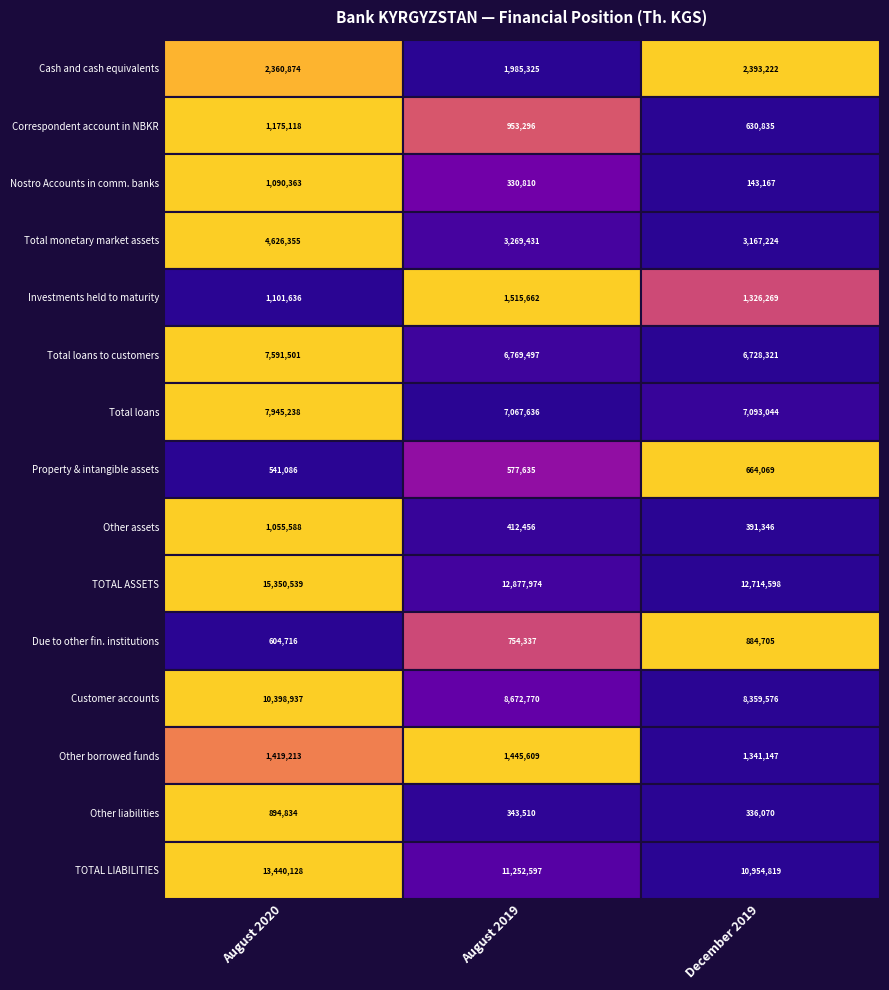

Which series changed the most between 0 and 1?

TOTAL ASSETS